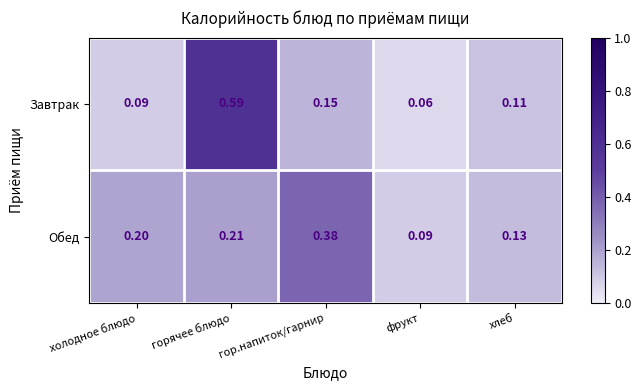

At which category does the chart reach its minimum across all series?

фрукт